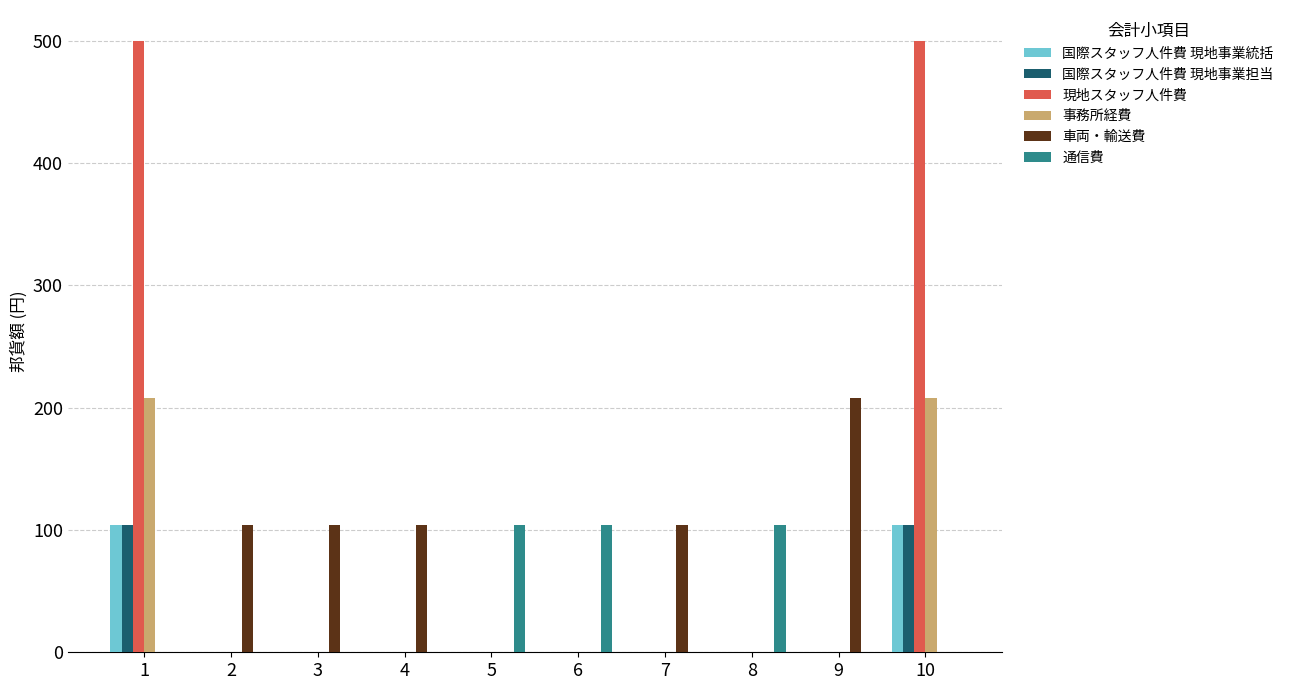

What is the average value of the 国際スタッフ人件費 現地事業担当 series?

21